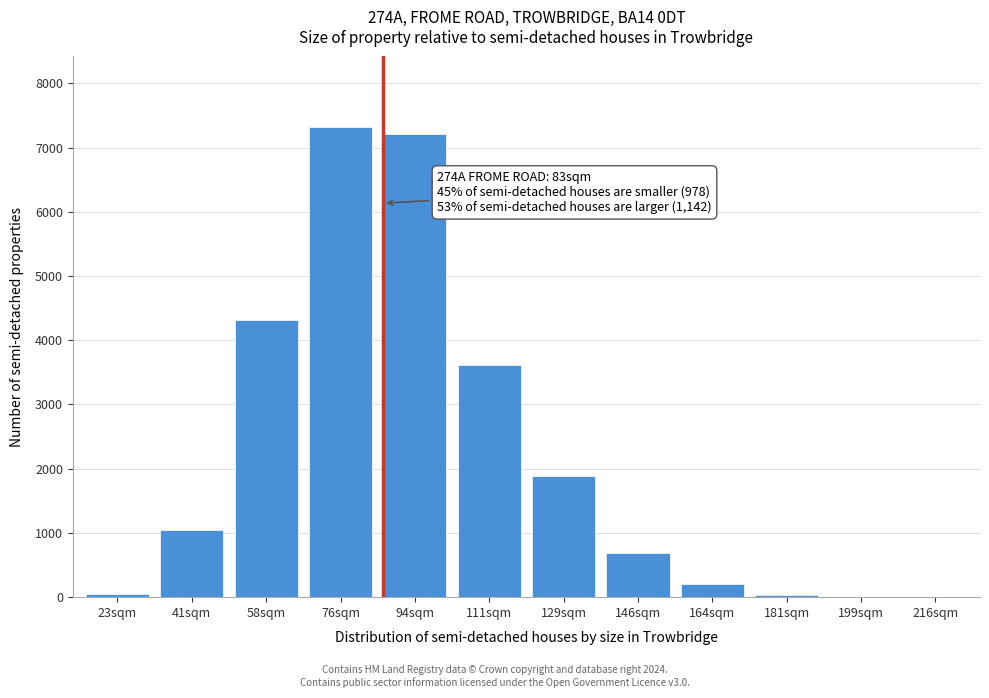

Approximately how many times larger is the value at 76sqm compared to 164sqm?

35.2